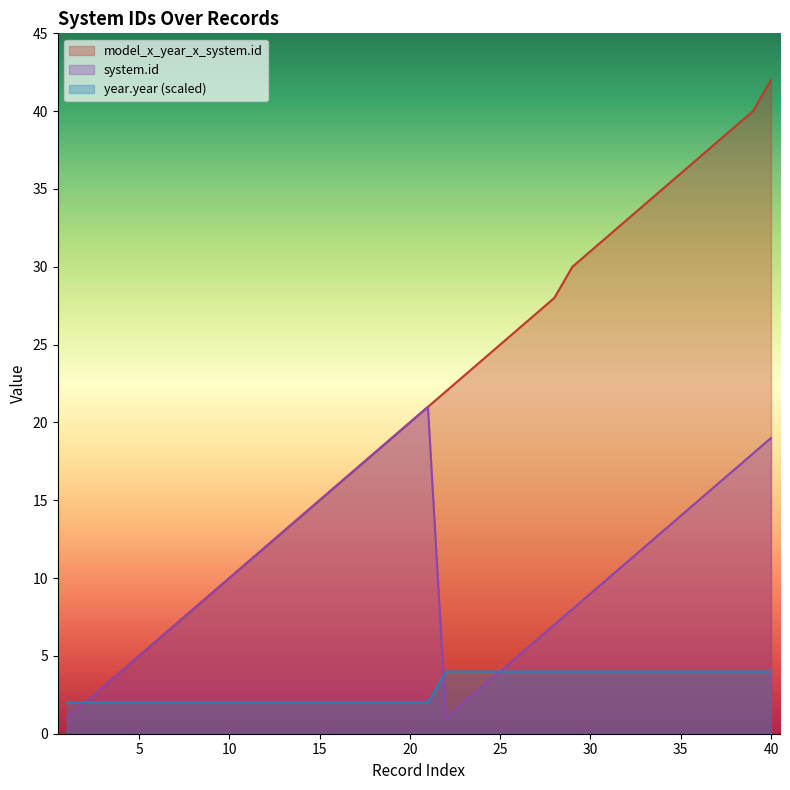

Count the number of data series in this chart.

3